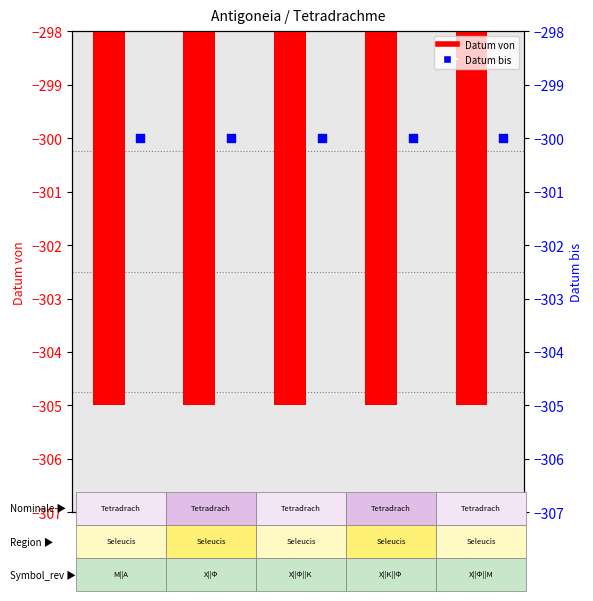

What are all the series names shown in the legend?

Datum von, Datum bis